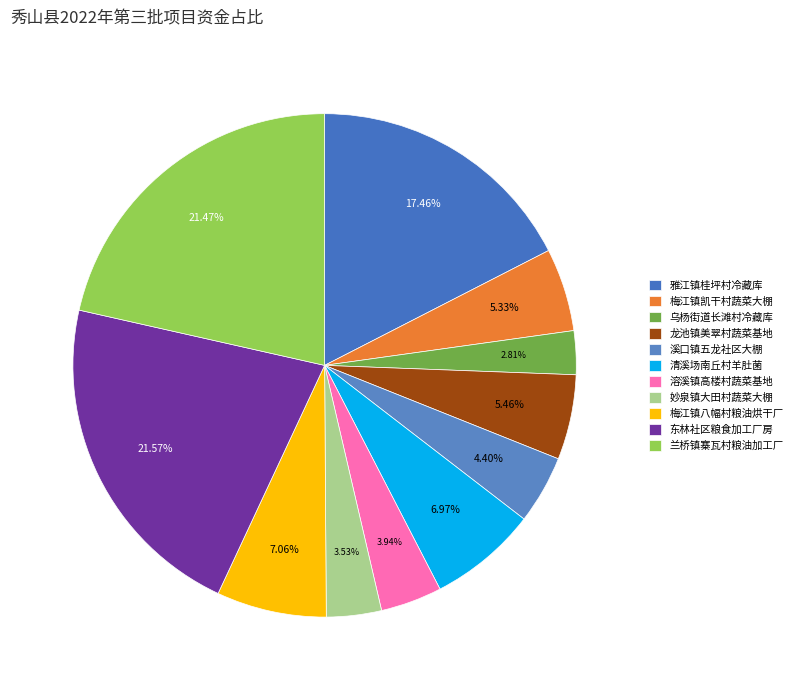

To the nearest percent, what is the average slice percentage?

9%